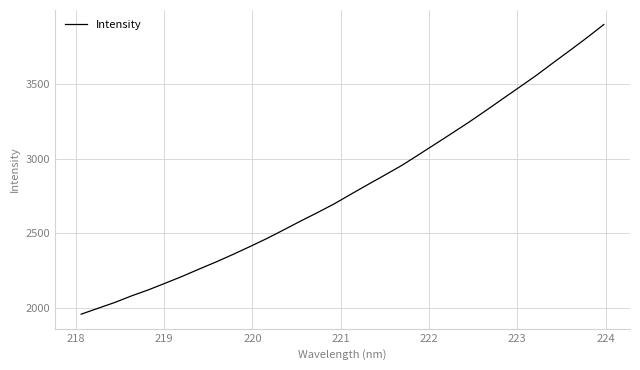

What is the difference between the second highest and second lowest values?

1812.9